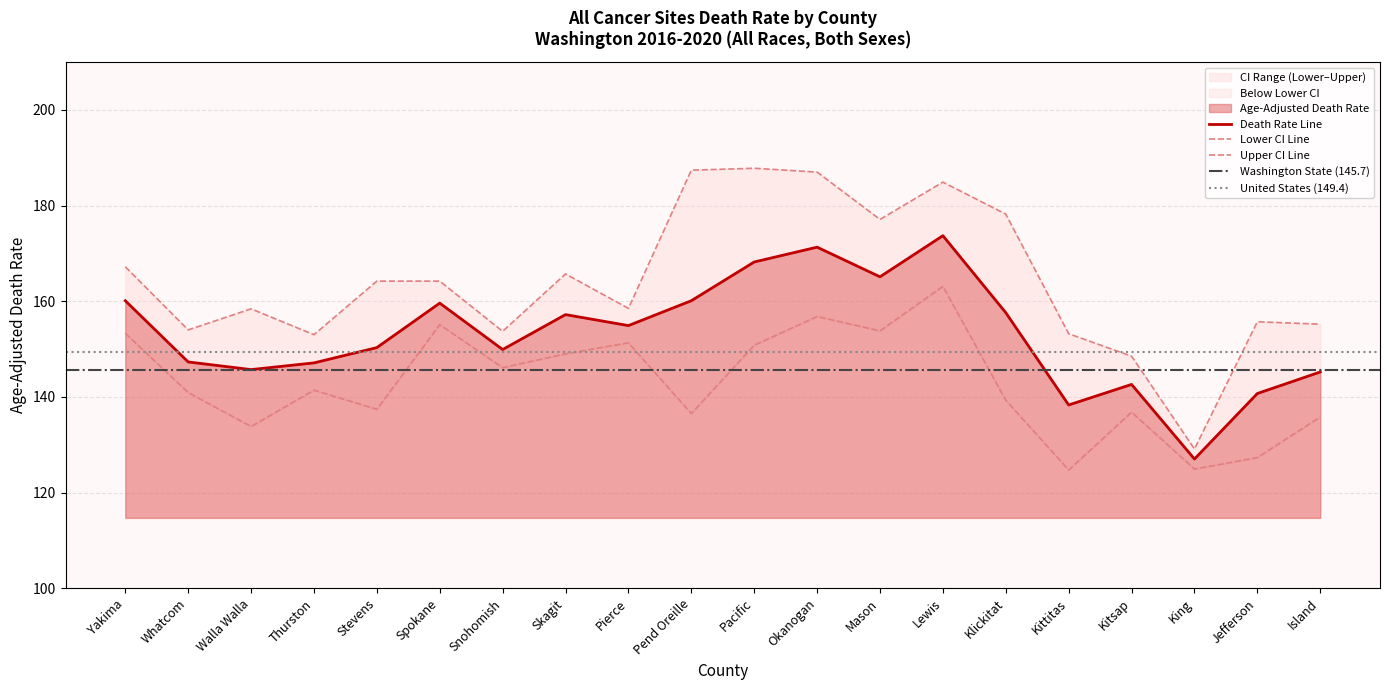

How many interior local peaks does the Age-Adjusted Death Rate series have?

5